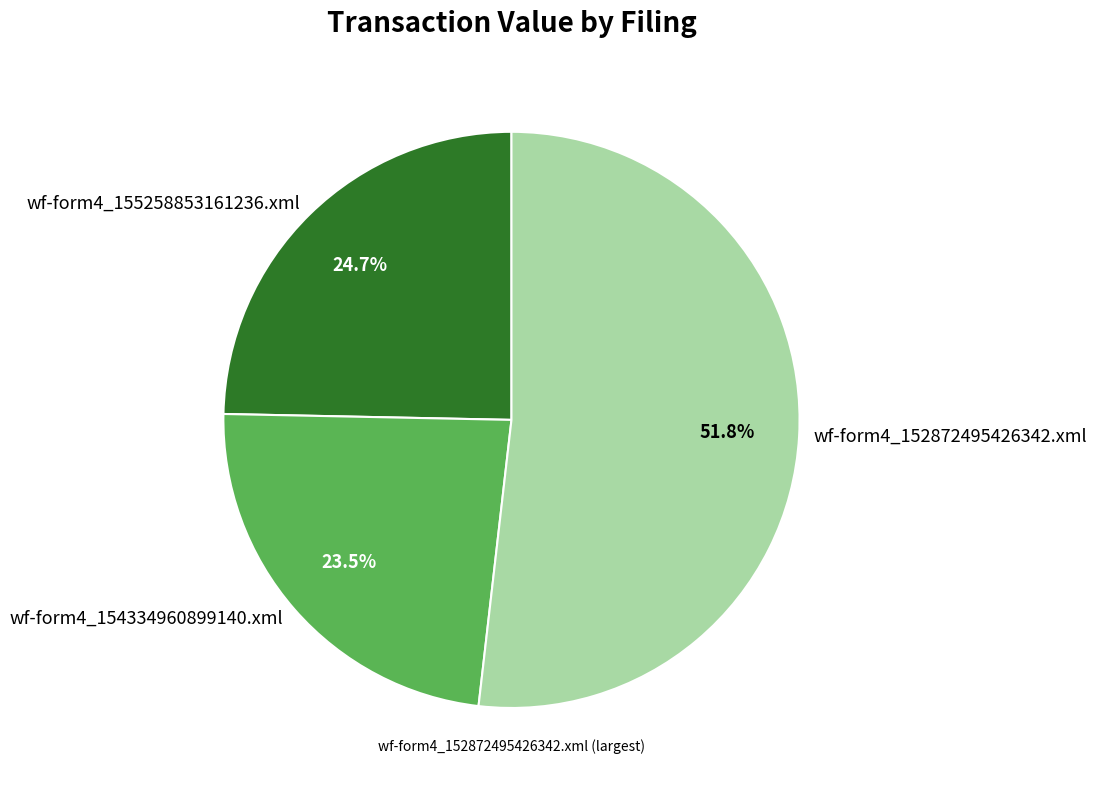

The wf-form4_152872495426342.xml slice represents 44% of the pie. True or false?

False